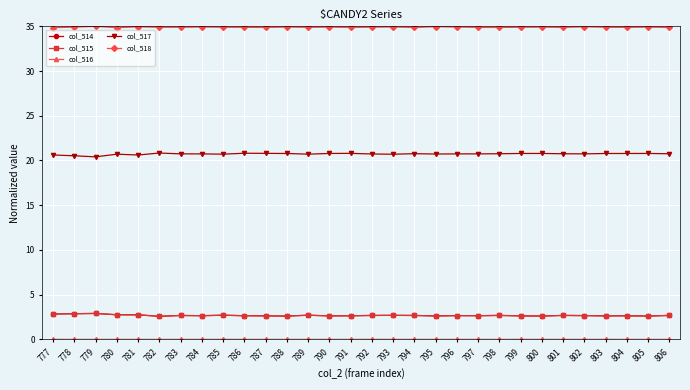

What is the lowest value of the col_518 series?

34.8